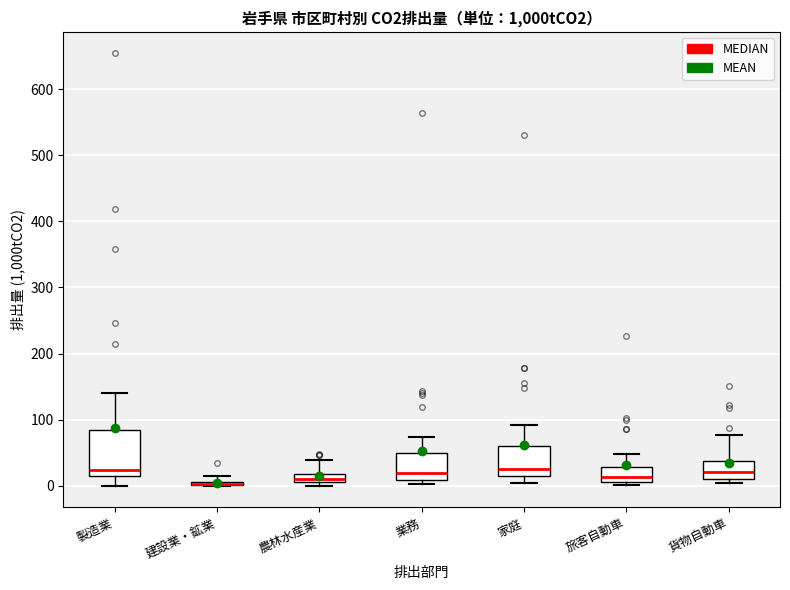

Comparing the boxes themselves (not the whiskers), which one is the tallest?

製造業